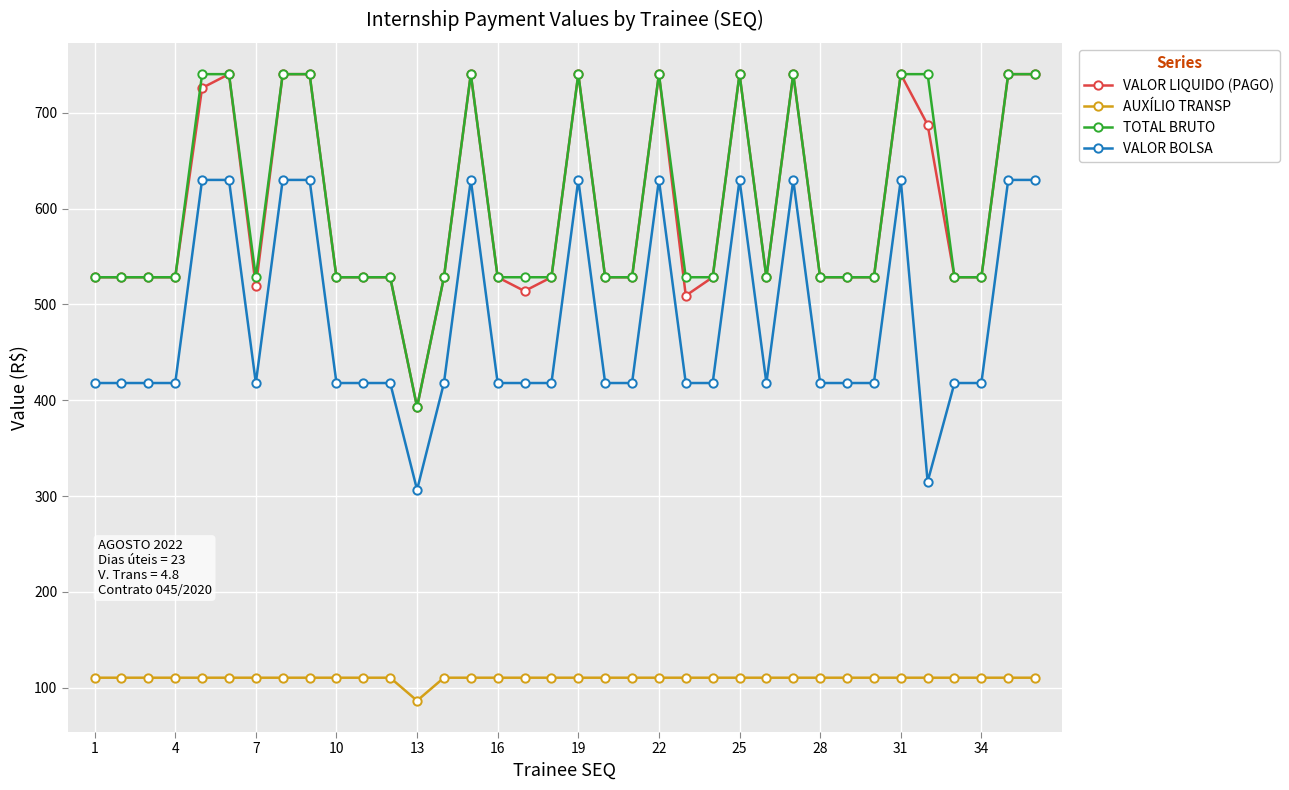

What is the difference between the maximum and minimum values in the AUXÍLIO TRANSP series?

24.0